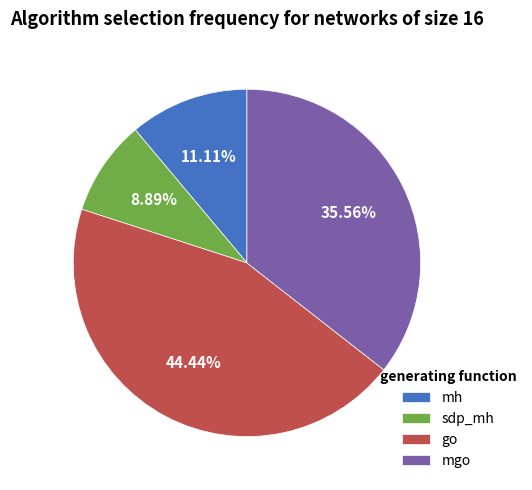

Which has a higher value, sdp_mh or mgo?

mgo